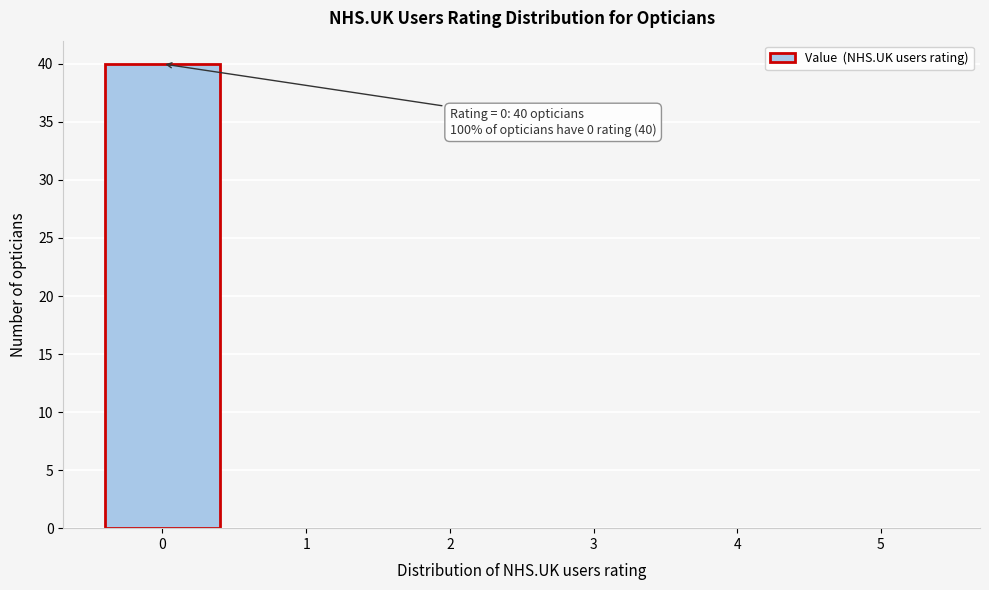

Which range on the x-axis has the tallest bar?

-0.5 to 0.5